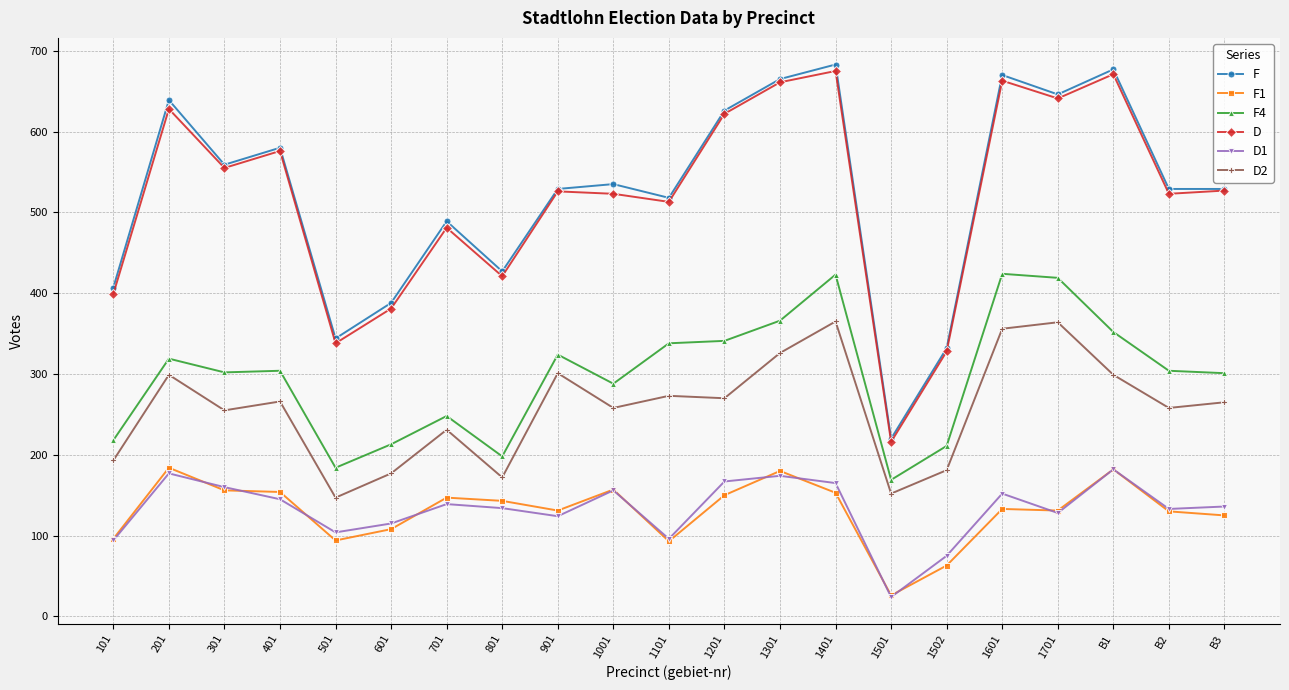

True or false: D1 and F1 intersect in this chart.

True